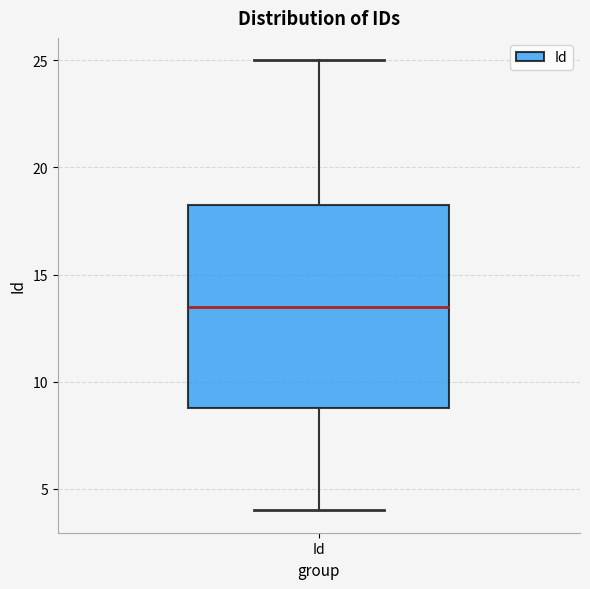

Where is the upper edge of the box for Id on the y-axis? The values are not printed on the chart, so give them approximately, as read against the axis.

18.5